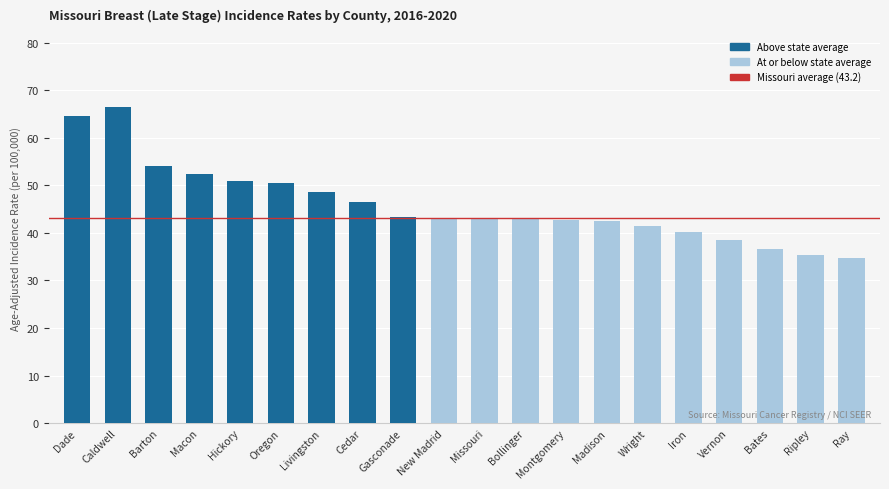

Is it true that the value at Vernon is 50.2?

False